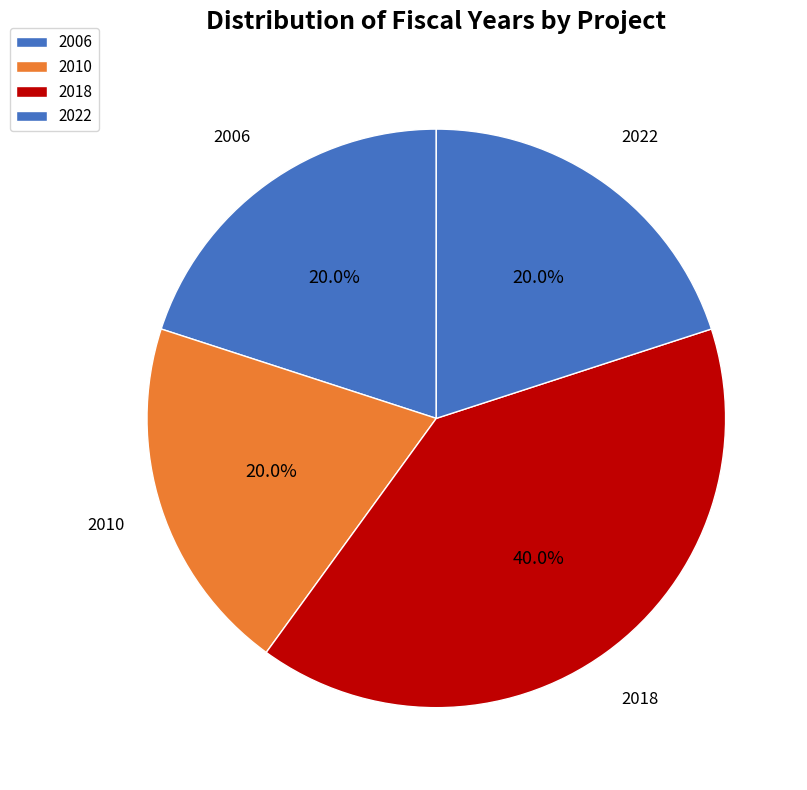

Which has a higher value, 2006 or 2018?

2018